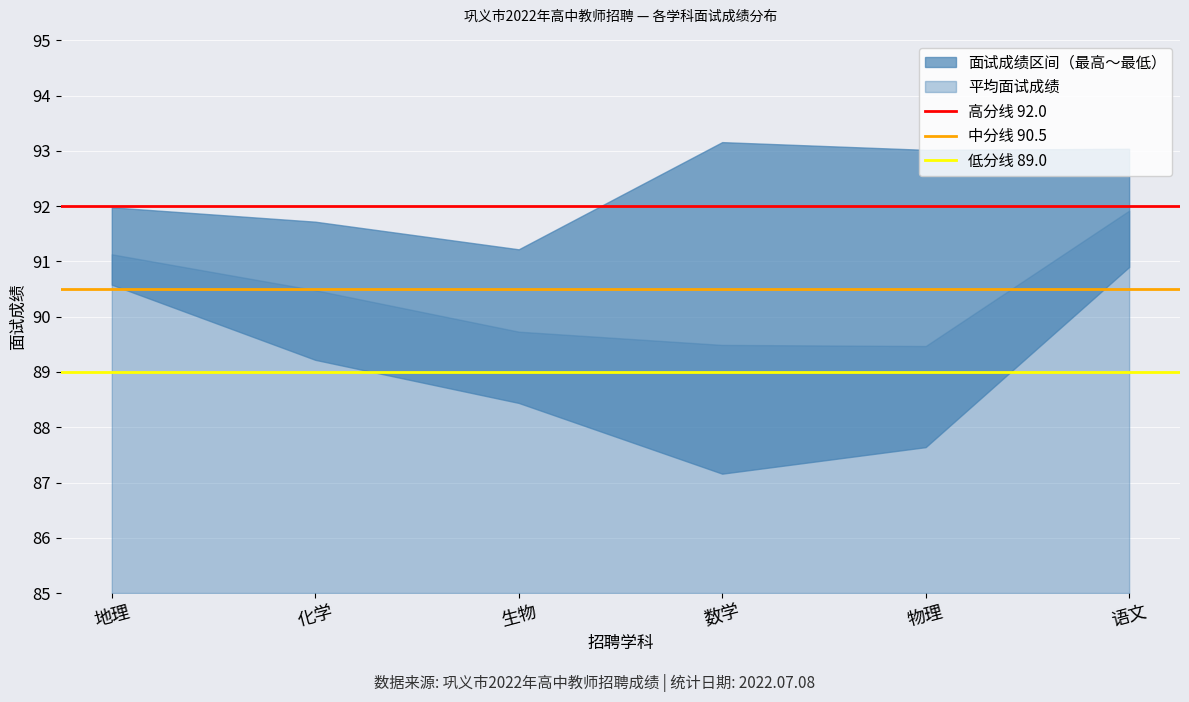

Rank the series at 化学 from lowest to highest value.

低分线 89.0, 中分线 90.5, 高分线 92.0